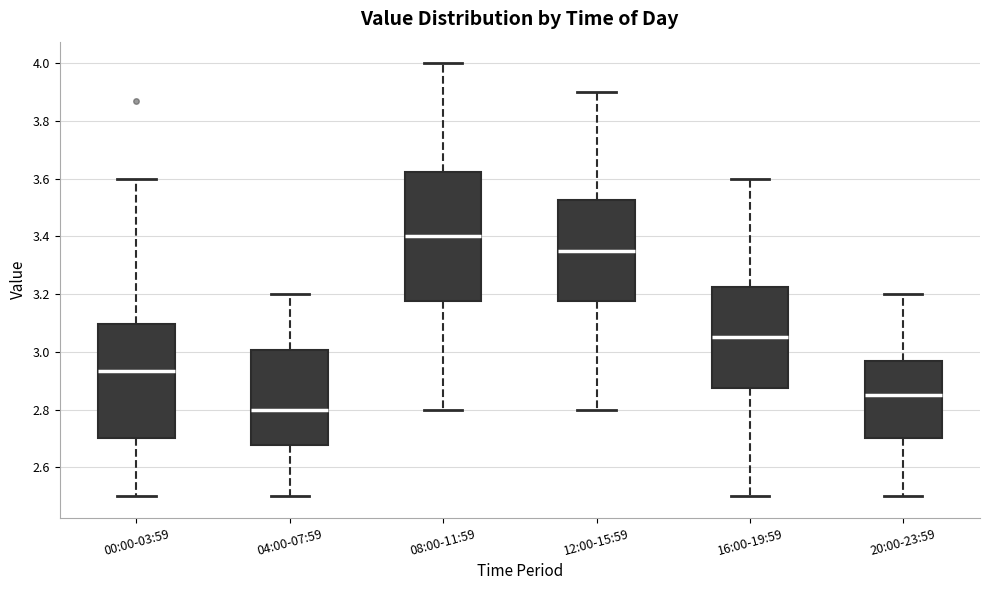

Reading left to right, transcribe this box plot: for each box, give where its median line is, the range the box spans, and where its two whiskers end, as read against the y-axis. The values are not printed on the chart, so give them approximately, as read against the axis.

00:00-03:59: median 2.94, box 2.70 to 3.10, whiskers 2.50 to 3.60
04:00-07:59: median 2.80, box 2.68 to 3.00, whiskers 2.50 to 3.20
08:00-11:59: median 3.40, box 3.18 to 3.62, whiskers 2.80 to 4.00
12:00-15:59: median 3.36, box 3.18 to 3.52, whiskers 2.80 to 3.90
16:00-19:59: median 3.06, box 2.88 to 3.22, whiskers 2.50 to 3.60
20:00-23:59: median 2.86, box 2.70 to 2.98, whiskers 2.50 to 3.20